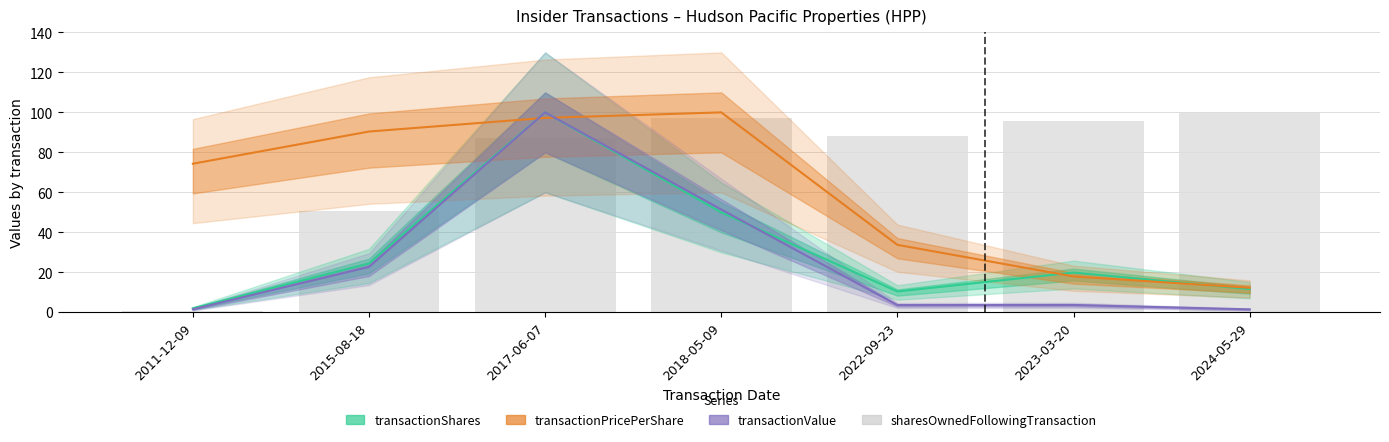

List the series in order of their peak value, lowest first.

transactionShares, transactionPricePerShare, transactionValue, sharesOwnedFollowingTransaction